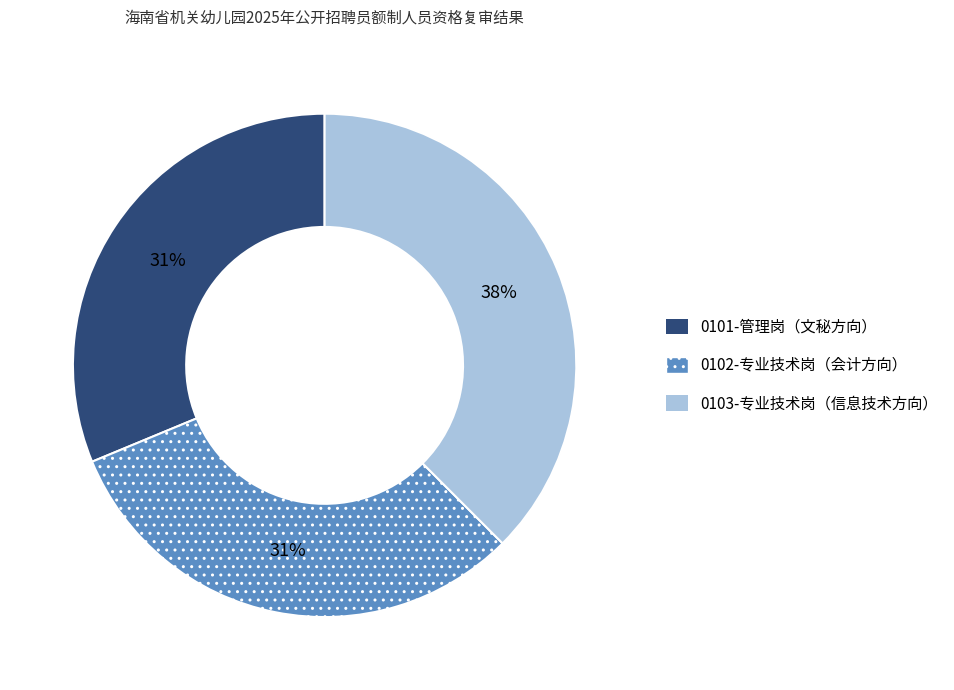

Approximately how many times larger is the value at 0102-专业技术岗（会计方向） compared to 0103-专业技术岗（信息技术方向）?

0.8